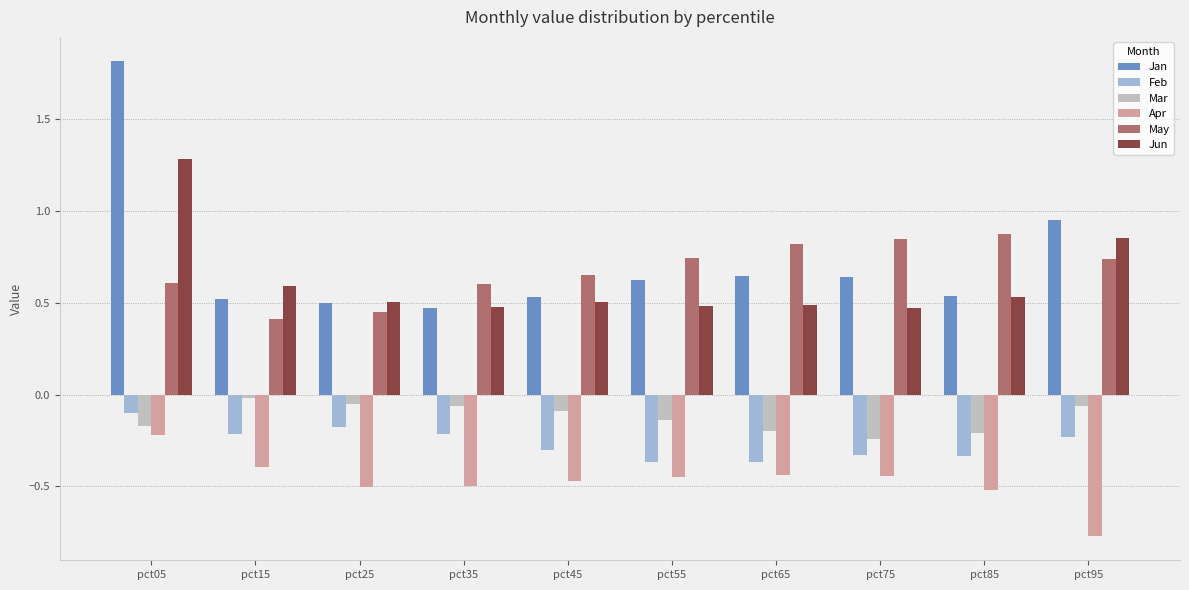

Are the bars horizontal?

No